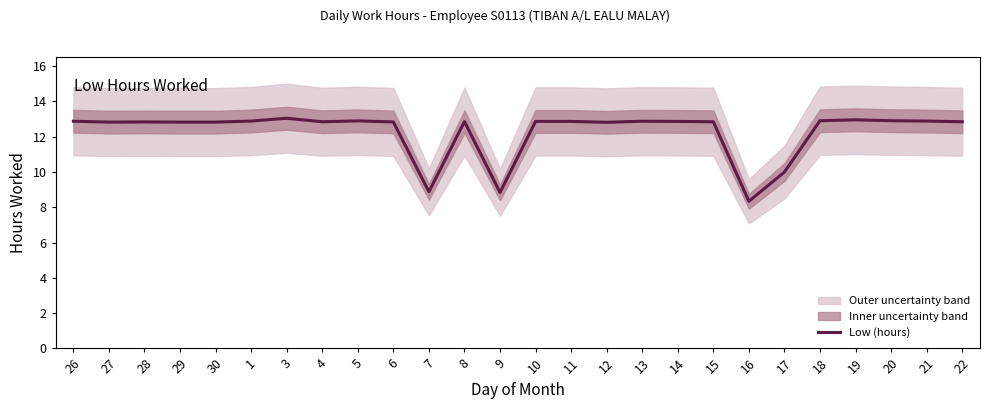

Reading right to left, extract all data points from this chart.

22=12.8	21=12.9	20=12.9	19=13.0	18=12.9	17=10.0	16=8.3	15=12.8	14=12.9	13=12.9	12=12.8	11=12.9	10=12.9	9=8.8	8=12.9	7=8.9	6=12.8	5=12.9	4=12.8	3=13.1	1=12.9	30=12.8	29=12.8	28=12.8	27=12.8	26=12.9